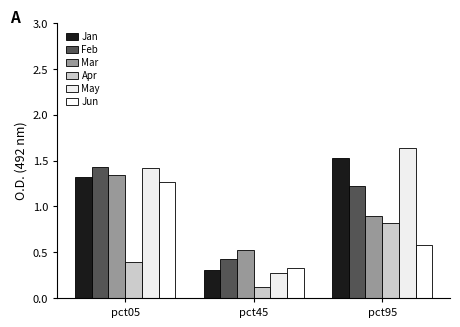

Which series has the largest range (max minus min)?

May